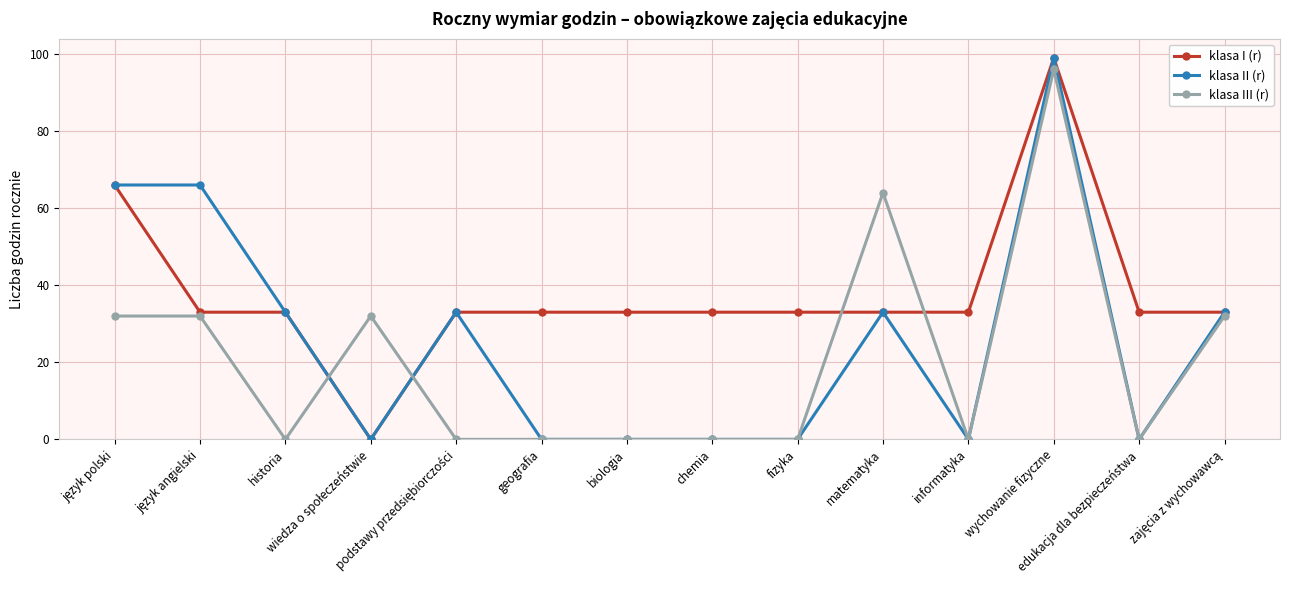

What is the sum of all klasa III (r) values?

288